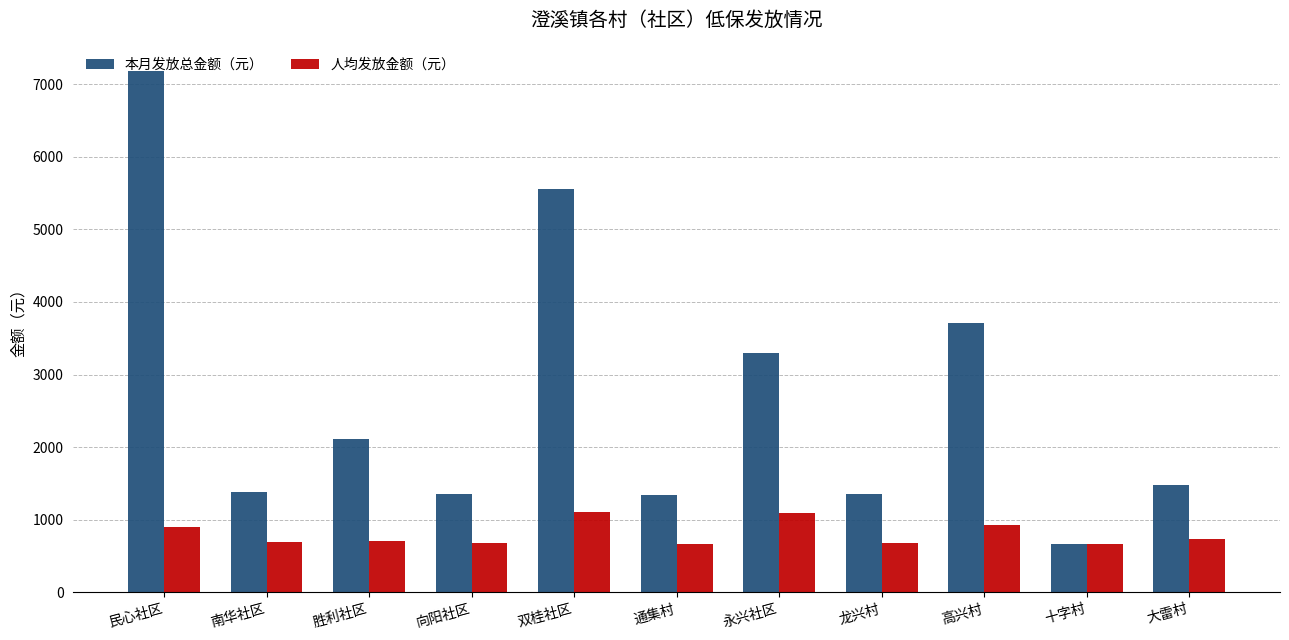

What position from the right is 通集村?

6